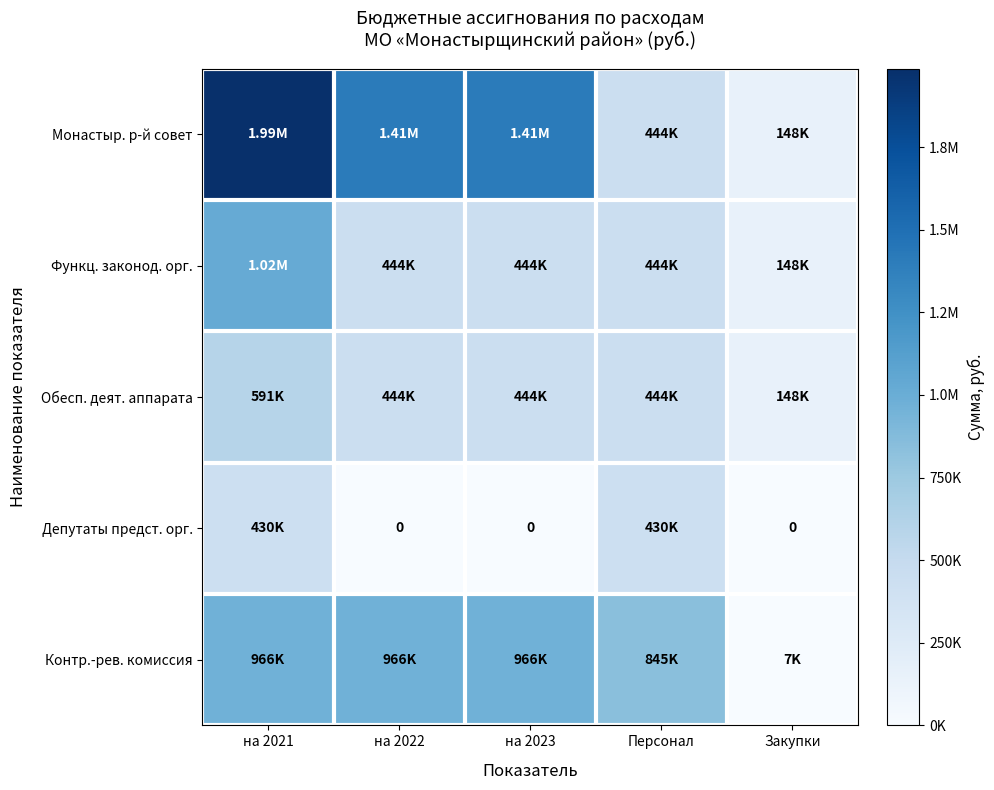

List the labels in order of Монастыр. р-й совет value, largest first.

на 2021, на 2022, на 2023, Персонал, Закупки